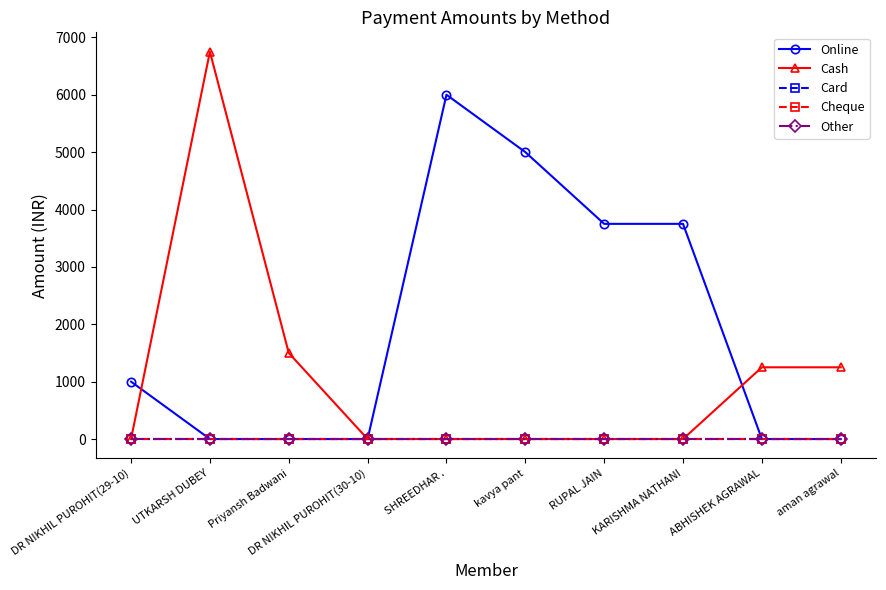

Is this an area chart (filled region under the line)?

No